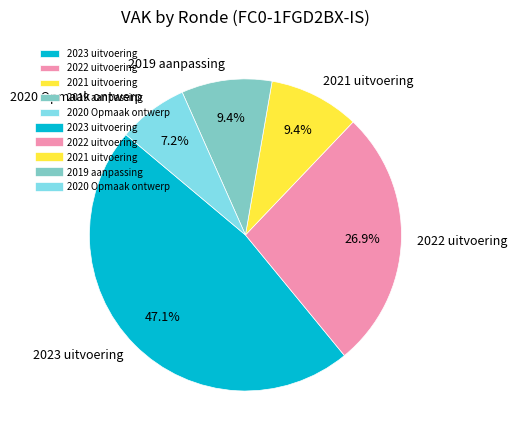

The 2019 aanpassing slice represents 9% of the pie. True or false?

True